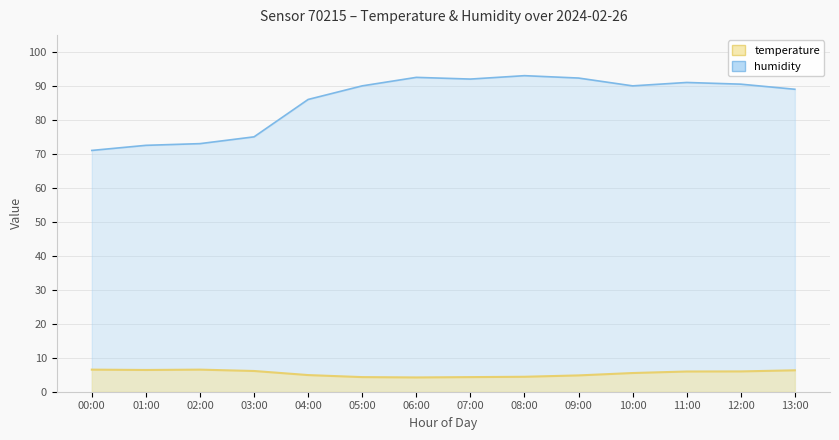

What is the value of the temperature point at the 1st from the left?

6.5